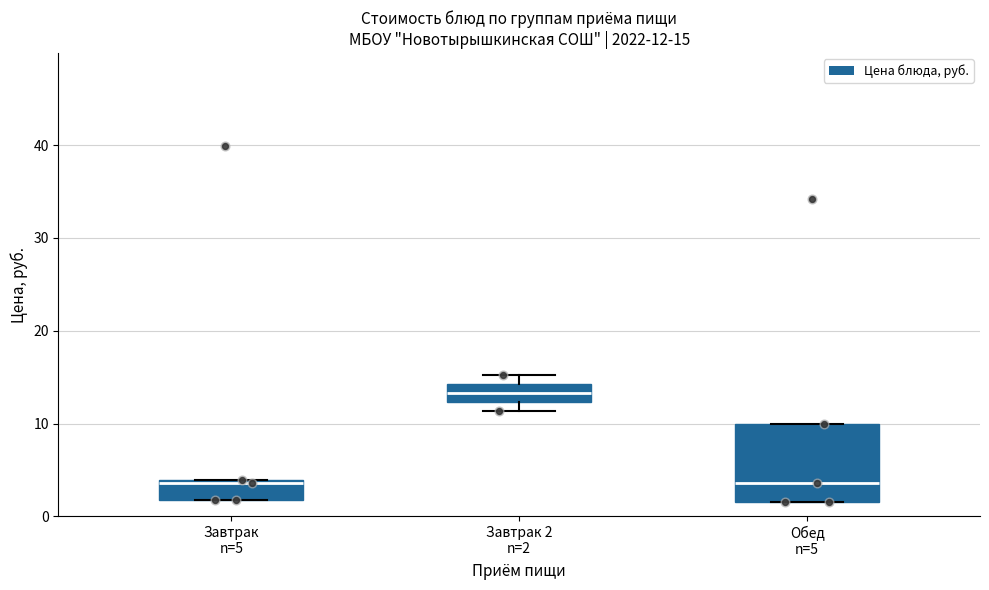

Comparing the boxes themselves (not the whiskers), which one is the tallest?

Обед n=5